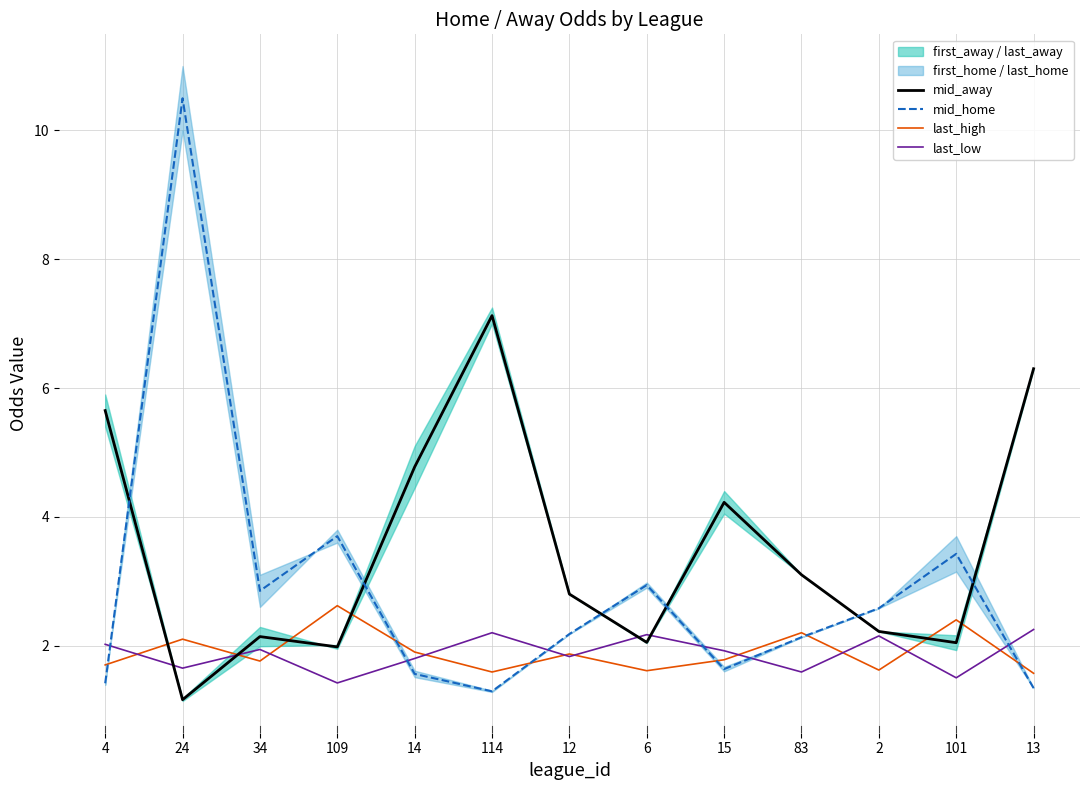

What is the greatest value displayed?

10.5